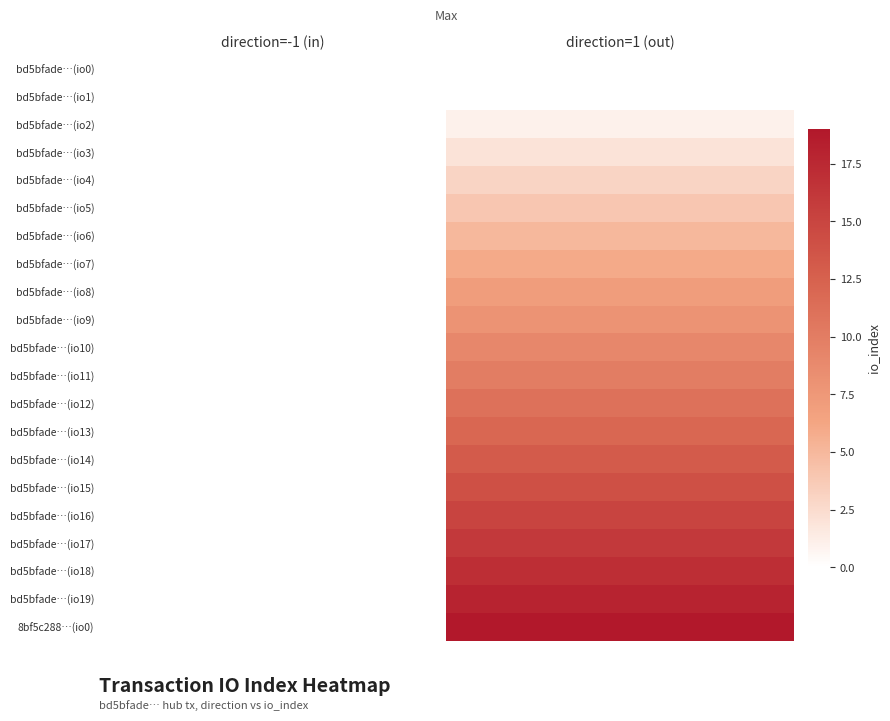

The bd5bfade…(io10) series shows 9.0 at direction=1 (out). True or false?

True